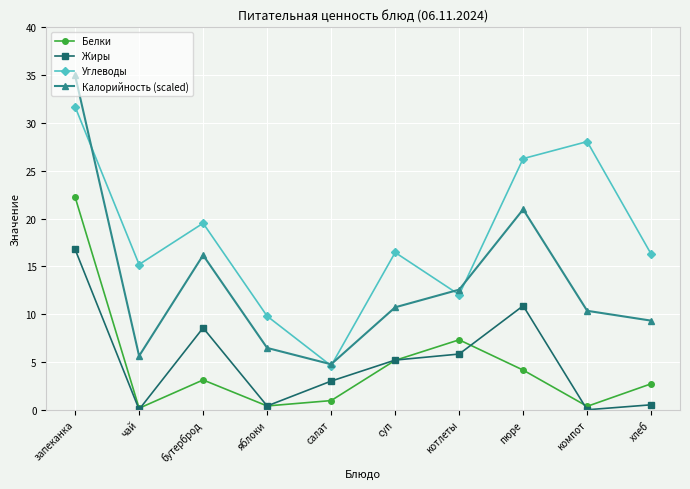

At which category is the sum across all series the highest?

запеканка